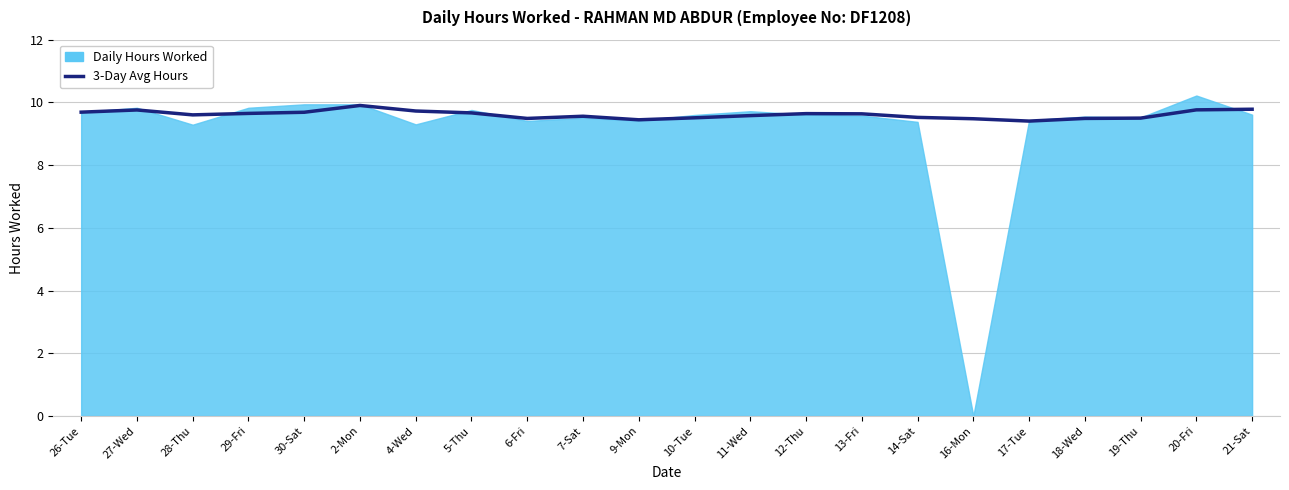

What is the difference between the values at 29-Fri and 14-Sat?

0.1